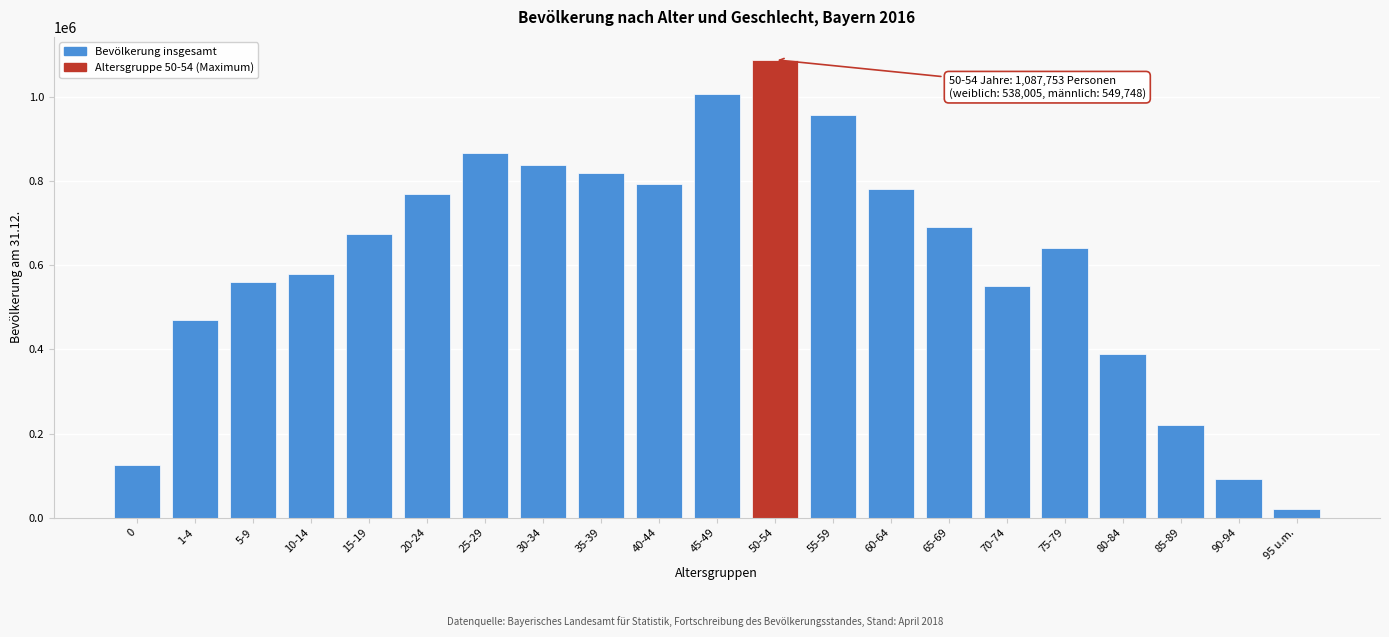

Reading right to left, transcribe all the data shown in this chart.

21198	90940	219894	387956	641348	551213	691626	781236	956990	1087753	1007116	792127	818878	838547	866161	768705	673698	579009	560828	470055	125473